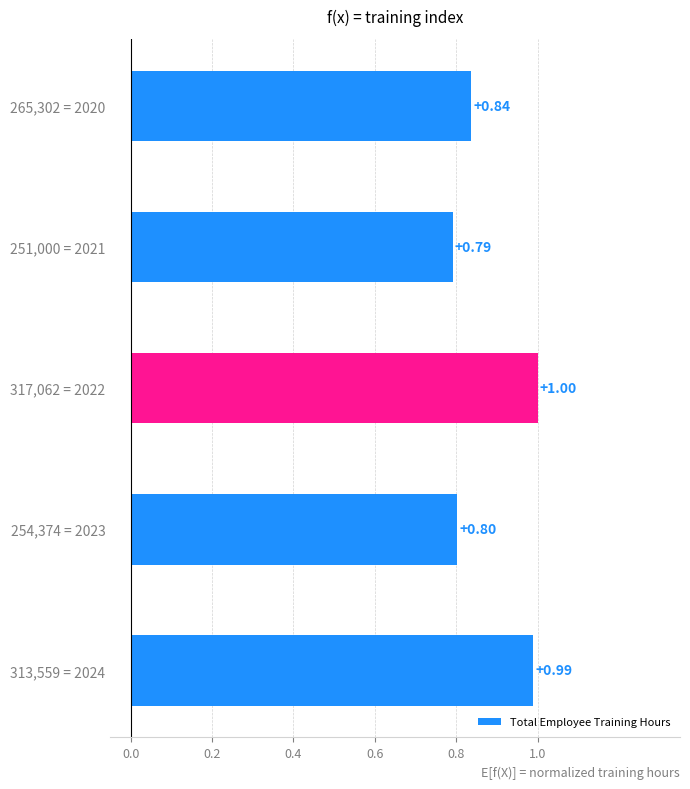

Rank the categories by value from lowest to highest.

251,000 = 2021, 254,374 = 2023, 265,302 = 2020, 313,559 = 2024, 317,062 = 2022